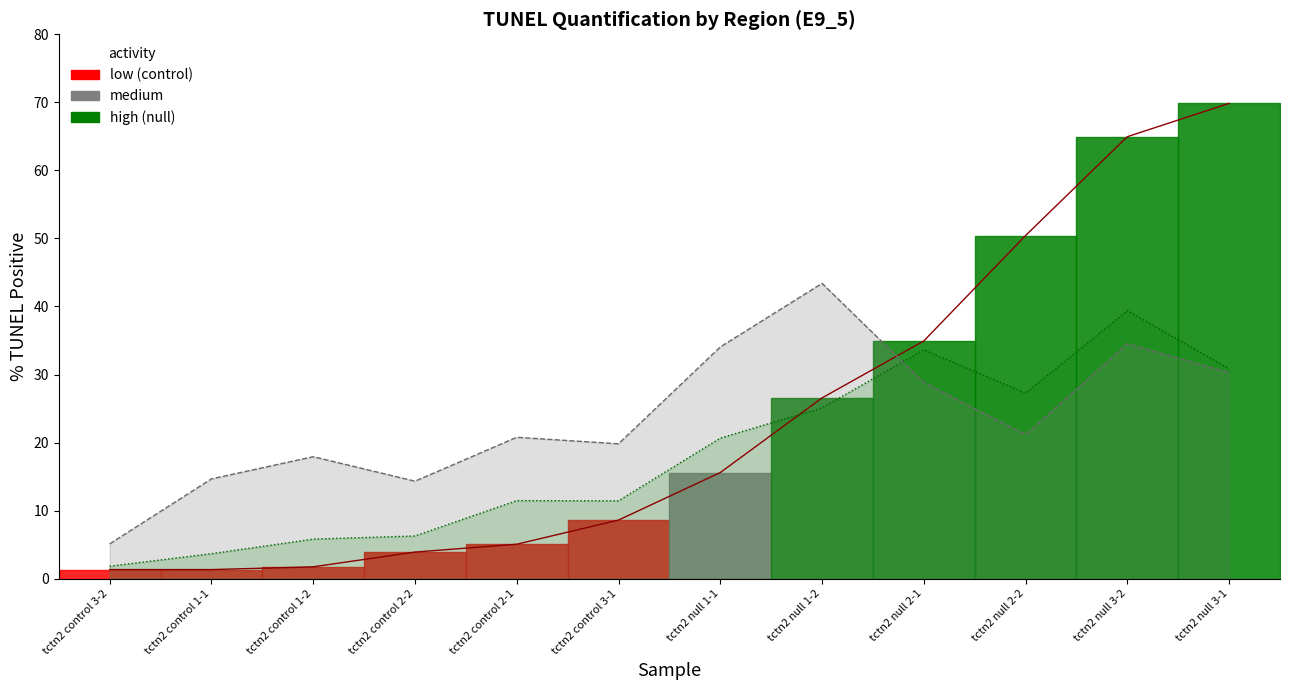

Which has a higher value, tctn2 control 1-2 or tctn2 null 1-2?

tctn2 null 1-2